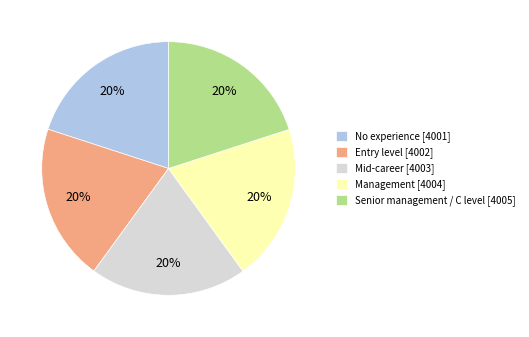

What percentage is the Mid-career [4003] slice, to the nearest percent?

20%